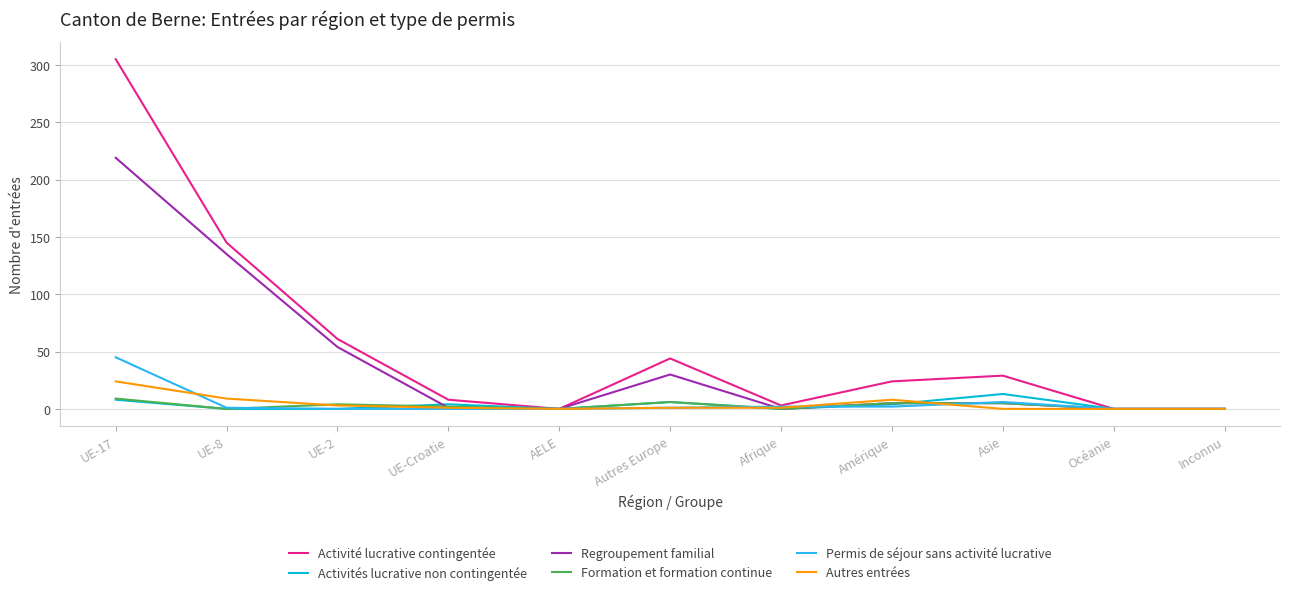

What position from the right is Autres Europe?

6